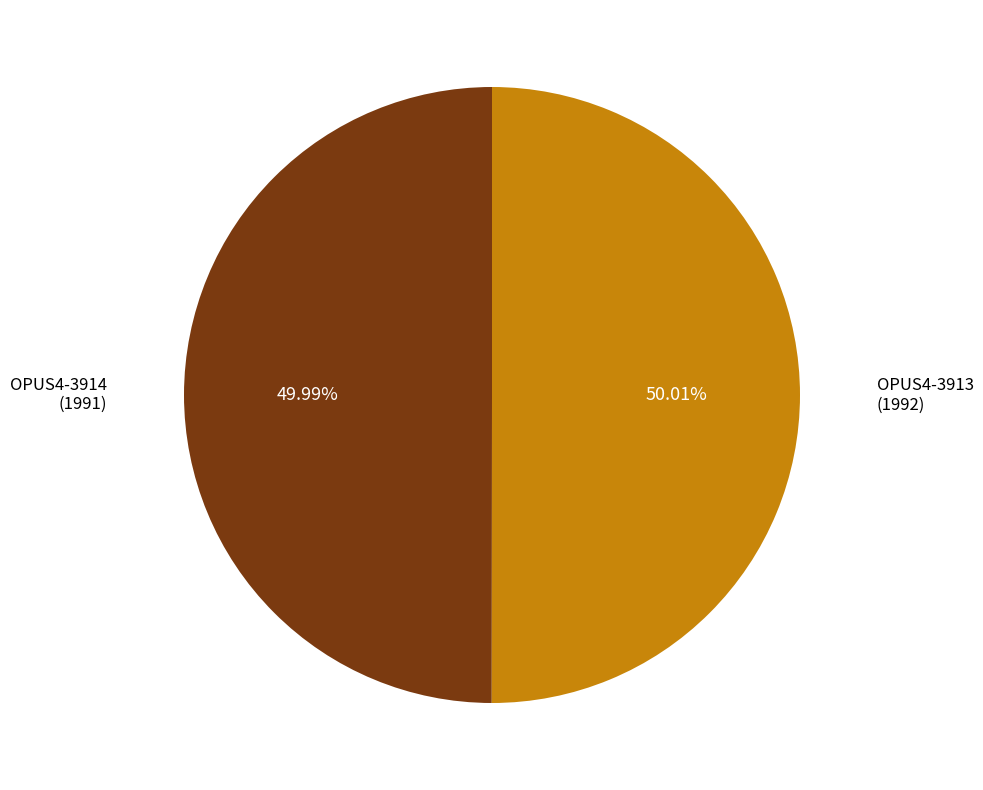

Does any single category account for the majority?

Yes